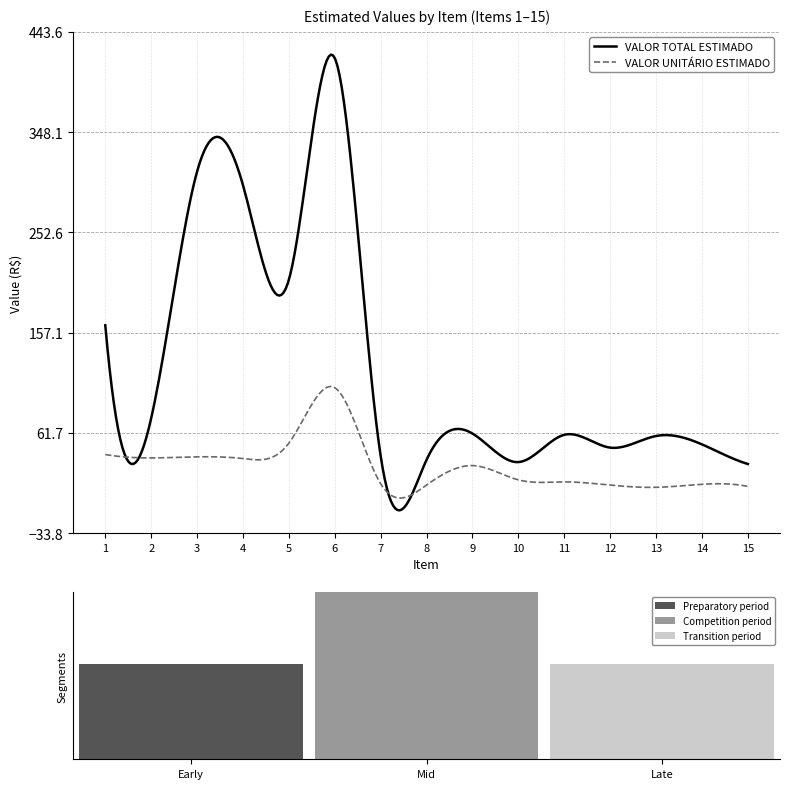

What is the total value across all series at 8?

48.0